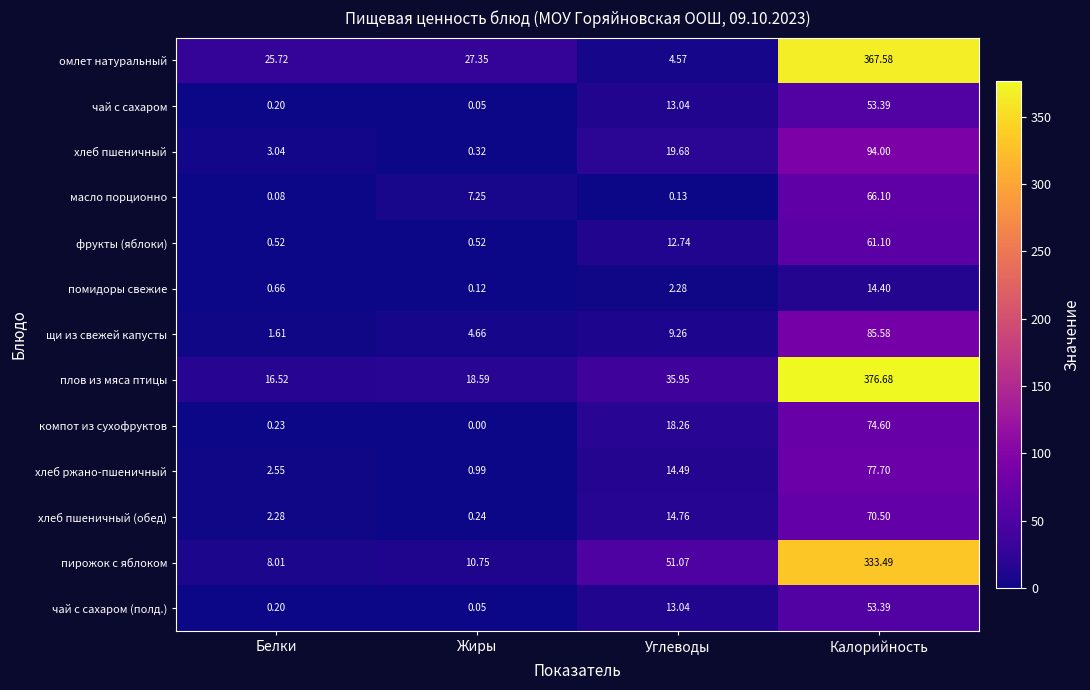

Which series has the widest spread of values?

омлет натуральный